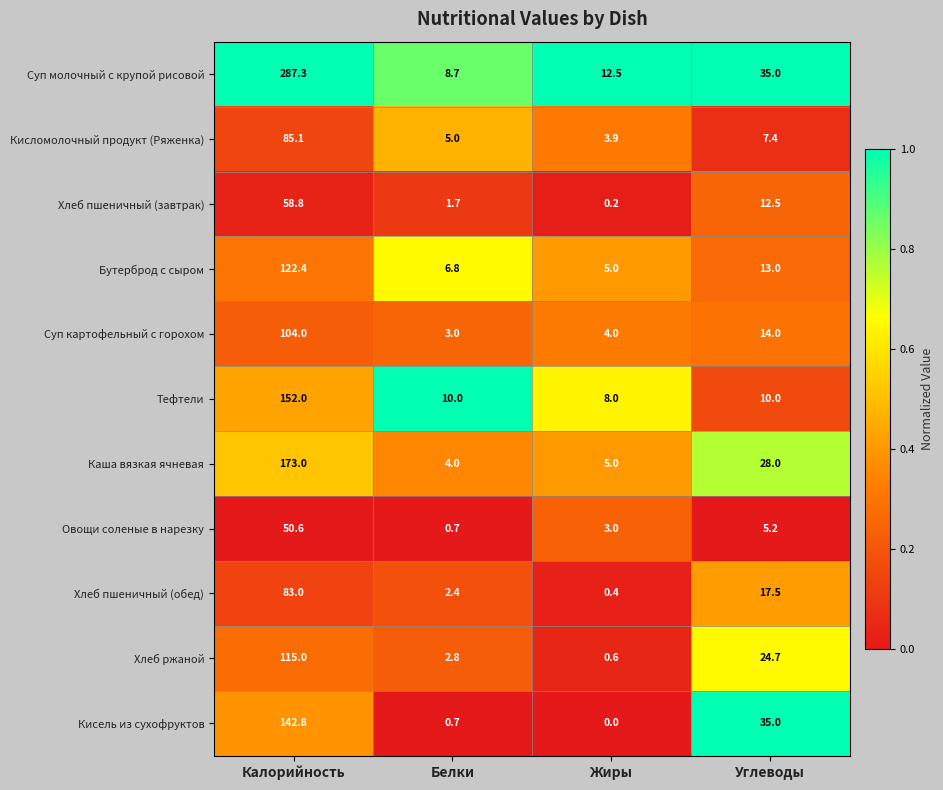

Which series has the largest total across all categories?

Суп молочный с крупой рисовой